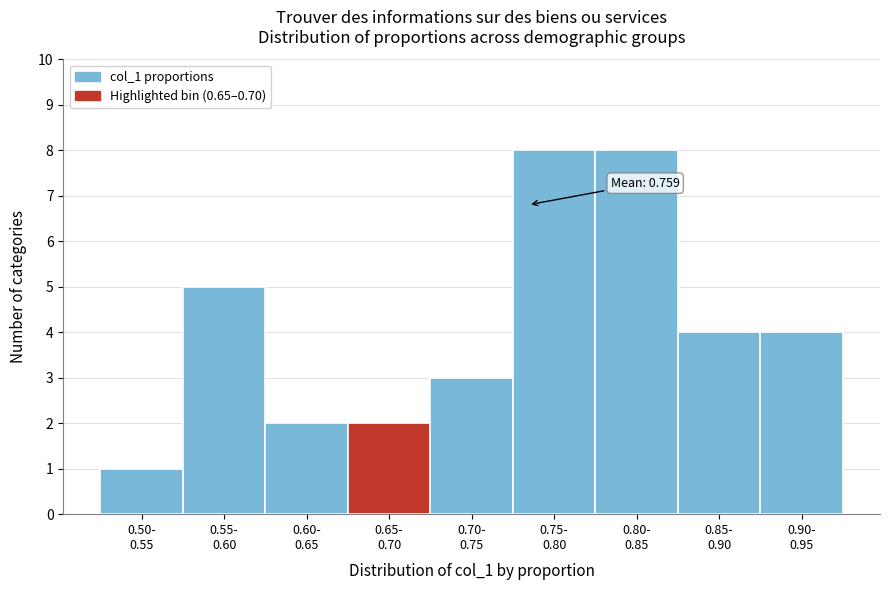

Reading left to right, list all the values displayed in this chart.

1	5	2	2	3	8	8	4	4